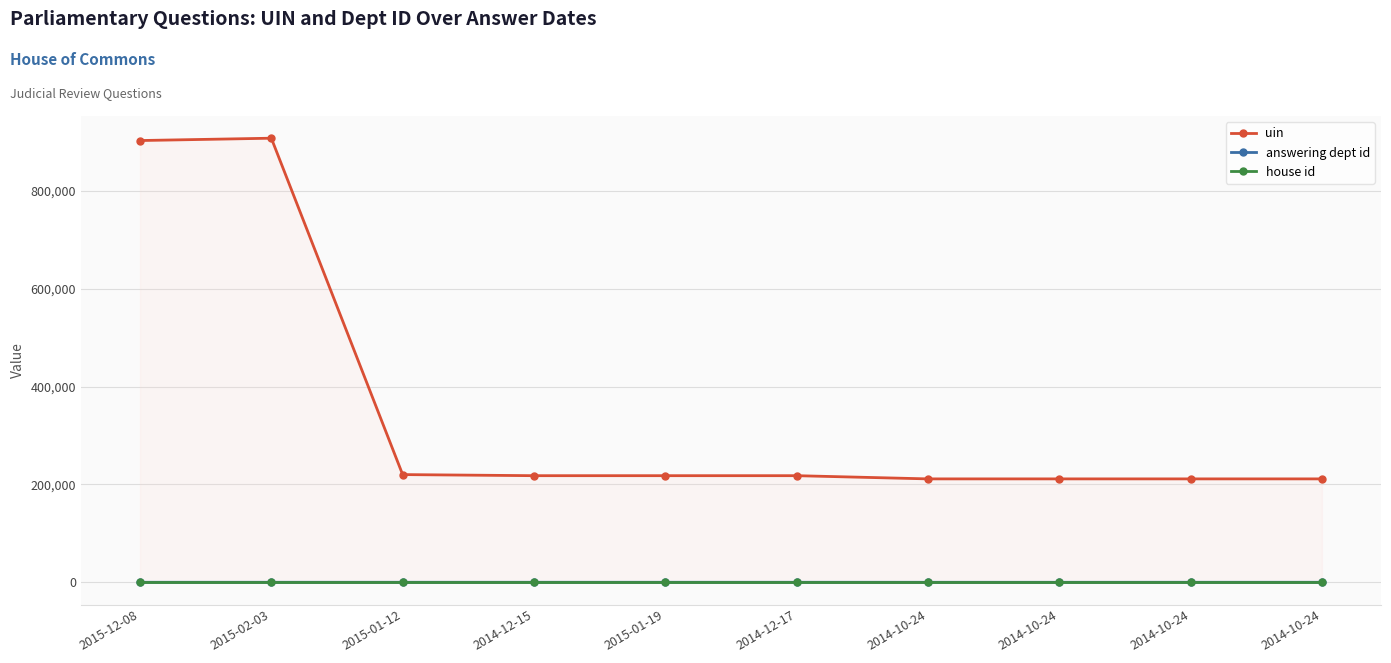

Which has a higher value, 2014-12-15 or 2015-01-19?

2015-01-19